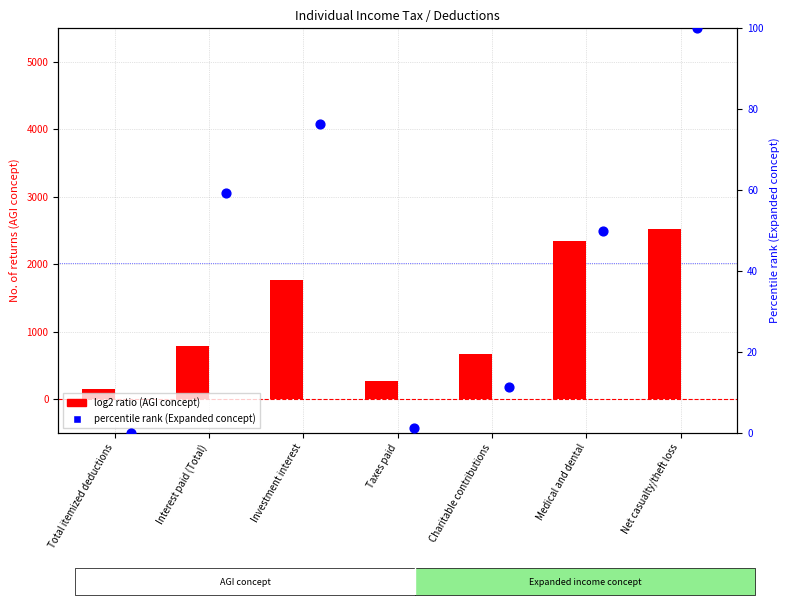

Which series reaches the maximum Y coordinate?

log2 ratio (AGI concept)